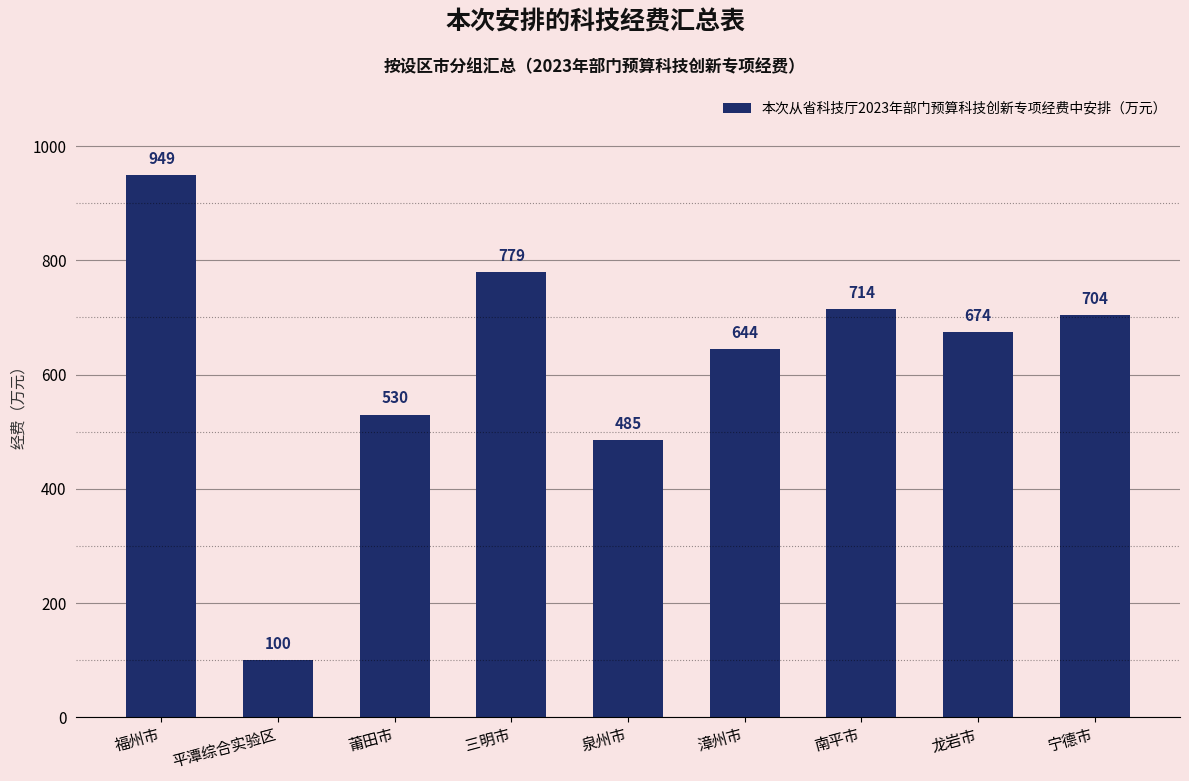

Between 平潭综合实验区 and 福州市, which is larger?

福州市